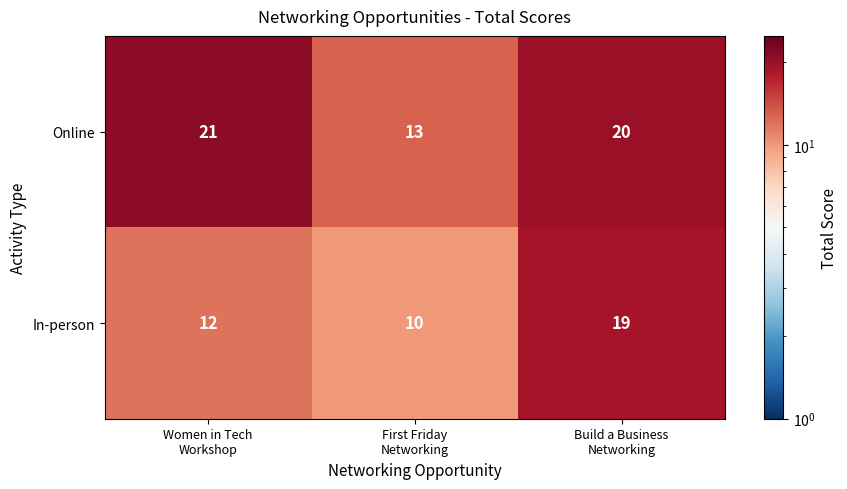

What is the lowest value of the In-person series?

10